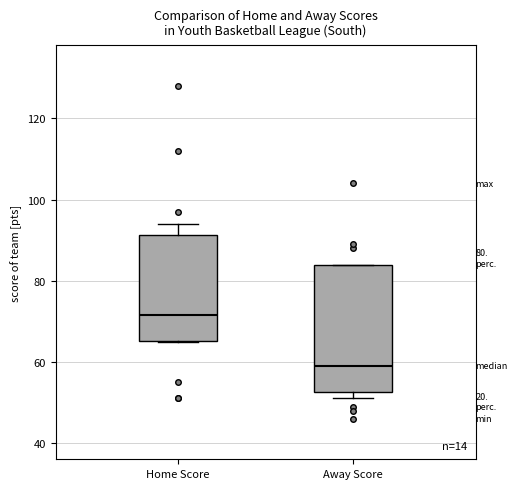

Which box's median line is the lowest?

Away Score